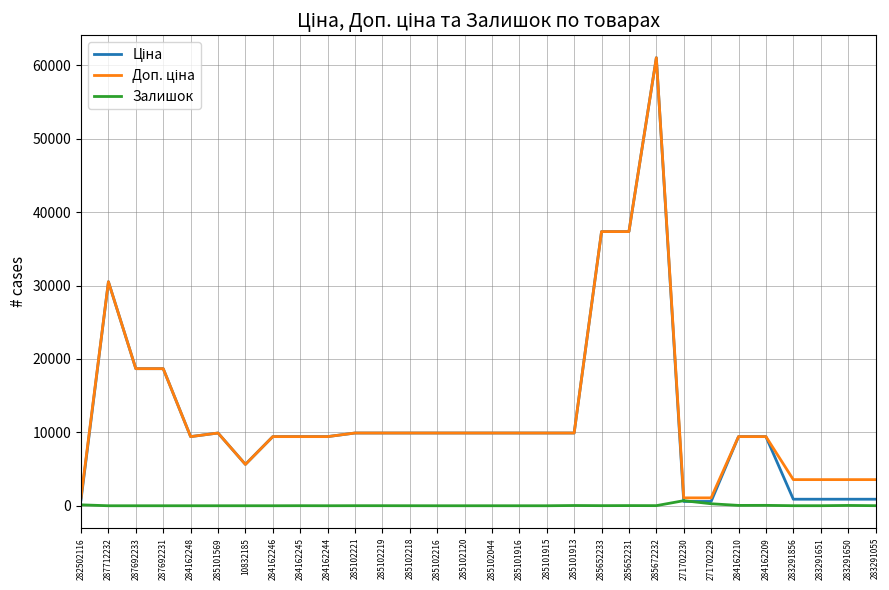

What is the greatest value displayed?

61024.7